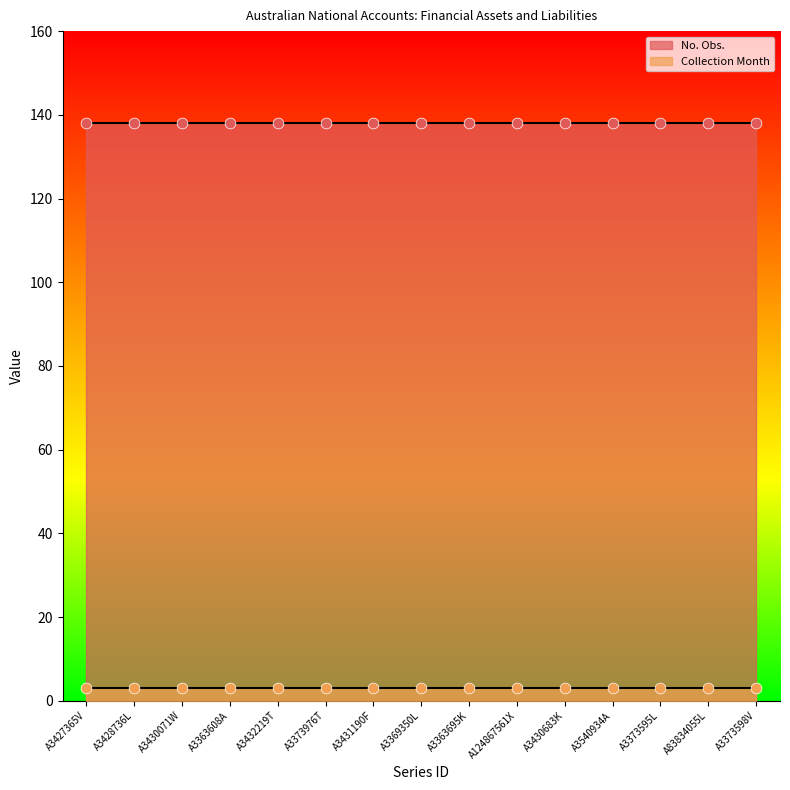

What is the total value across all series at A3363608A?

141